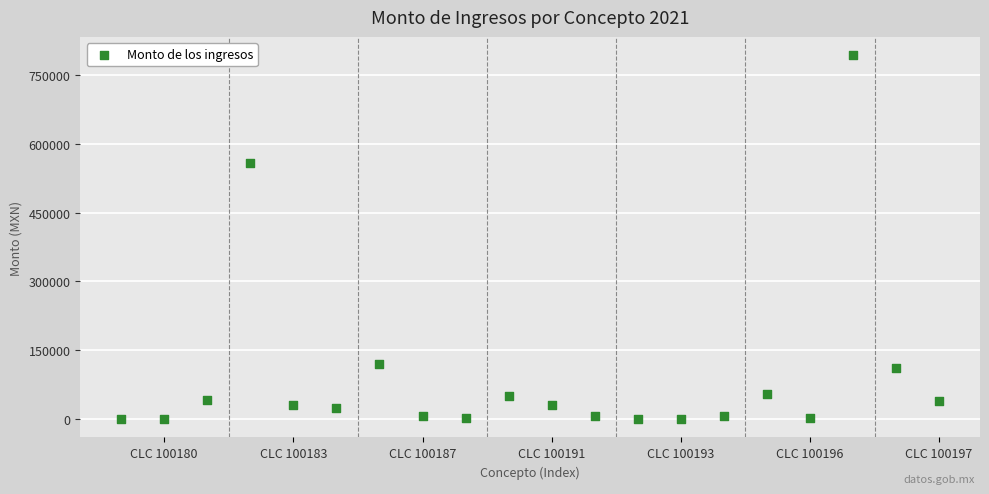

What is the range of Y values (max minus min)?

792626.8